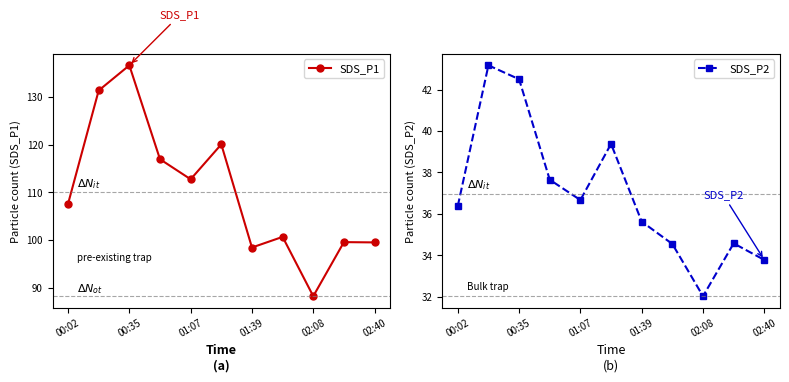

Where is SDS_P2 nearest to the value 37?

01:07